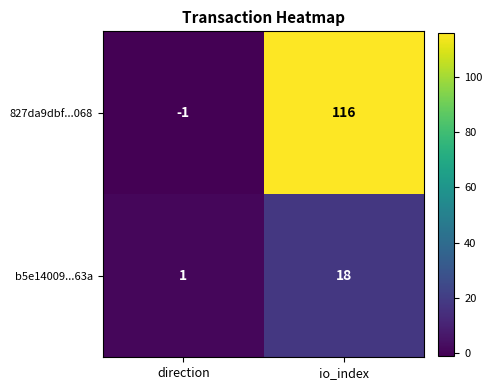

The b5e14009...63a series shows 18 at io_index. True or false?

True